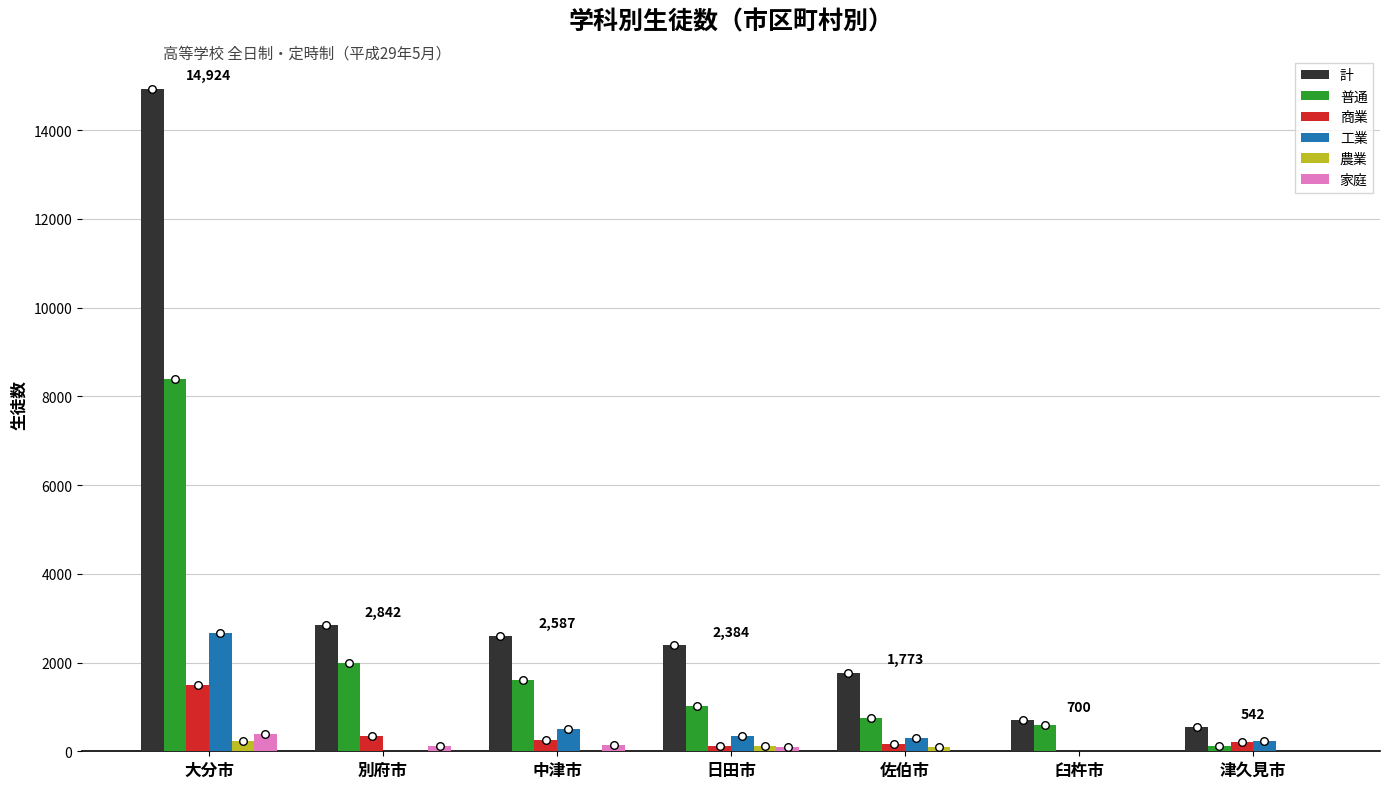

Which series contains the lowest Y value?

商業